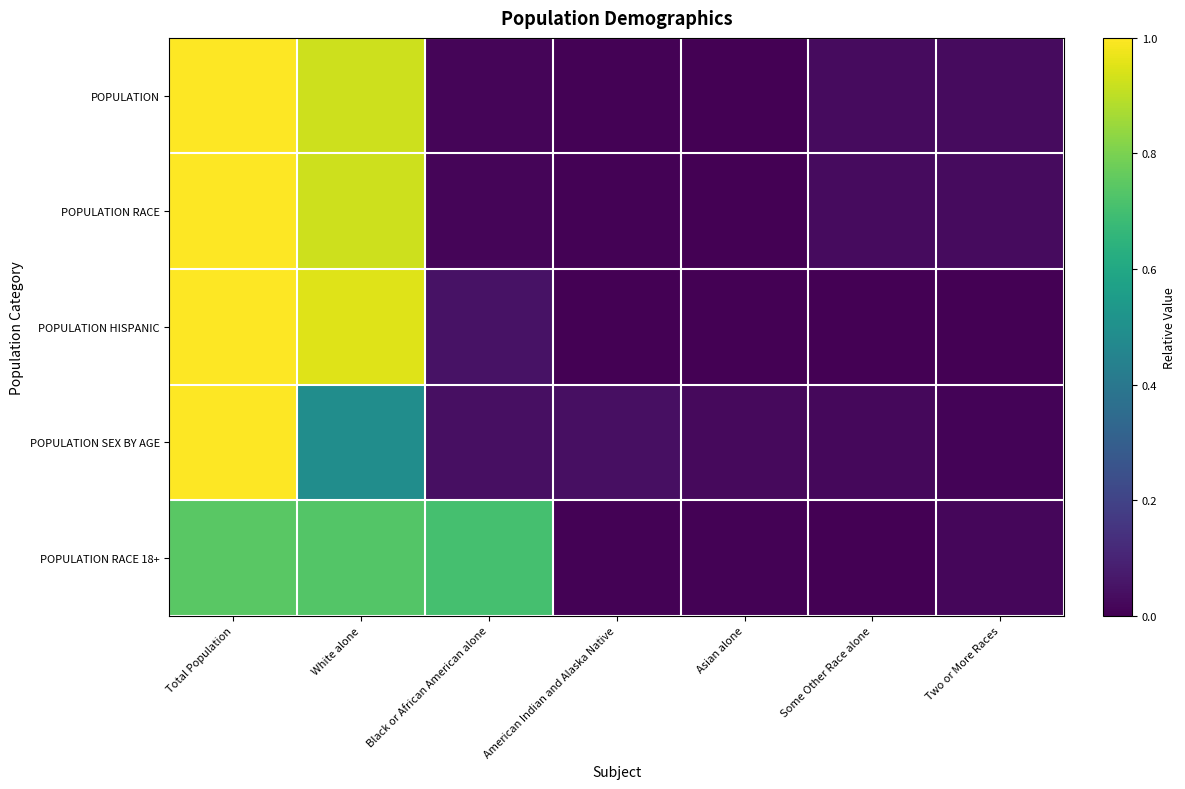

How many data points does each series have?

7